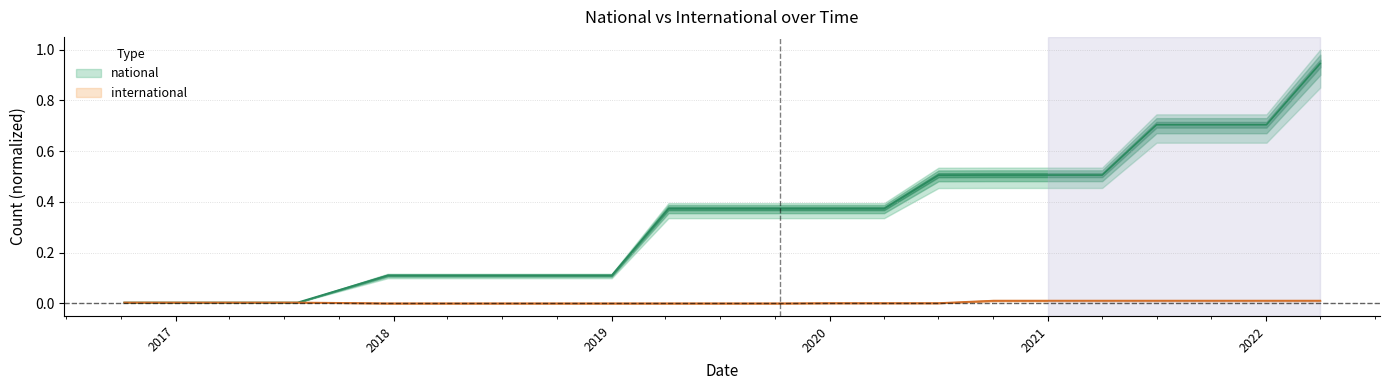

List the labels in order of international value, smallest first.

2017-12-22, 2018-04-09, 2018-07-11, 2018-09-28, 2019-01-01, 2019-04-06, 2019-07-01, 2019-10-09, 2020-01-01, 2020-04-01, 2020-07-01, 2016-10-07, 2016-12-27, 2017-04-12, 2017-07-24, 2020-10-01, 2021-01-01, 2021-04-01, 2021-07-01, 2021-10-01, 2022-01-01, 2022-04-01